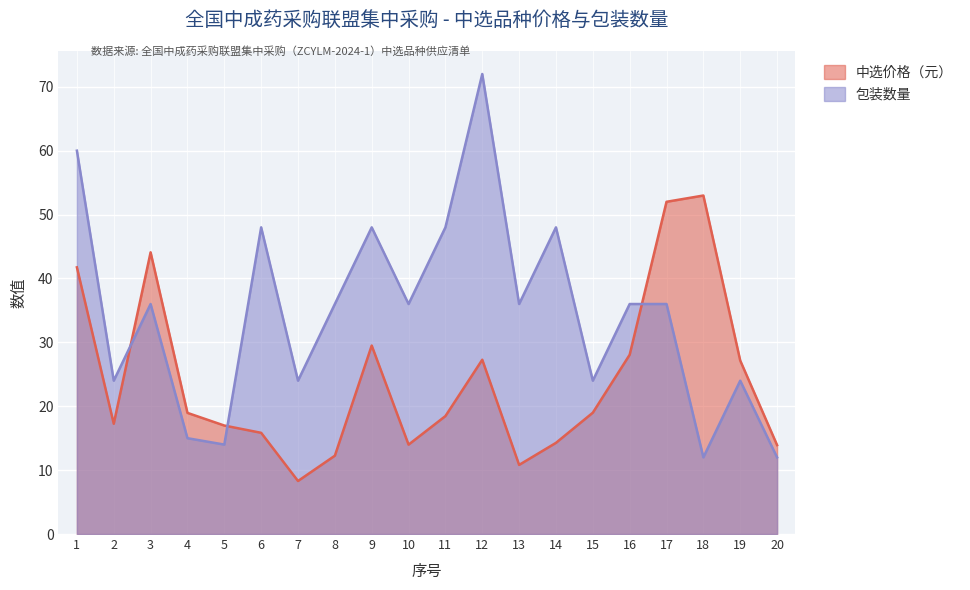

At how many categories does at least one series exceed 53?

2